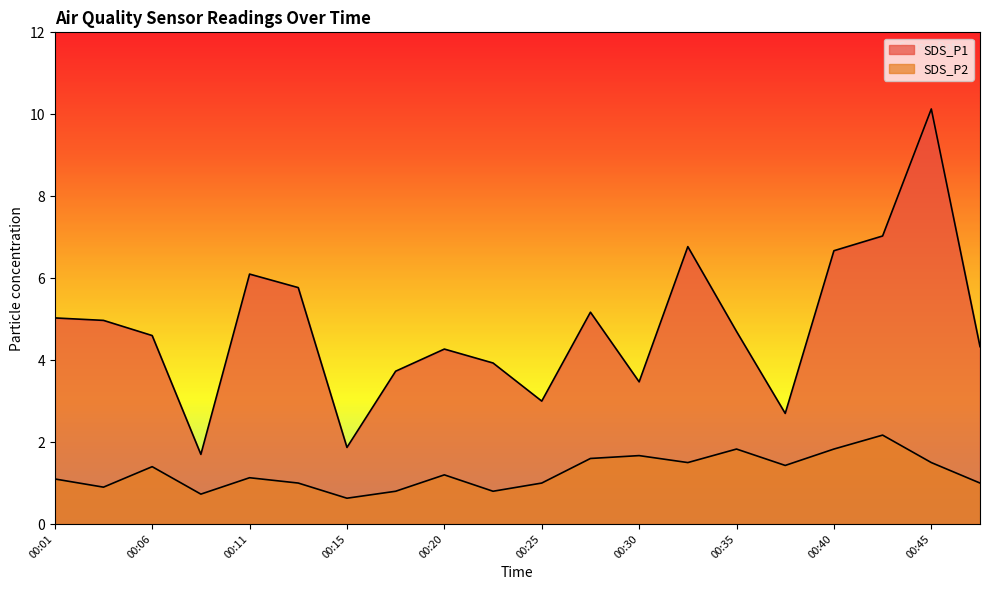

What is the smallest value displayed?

0.6